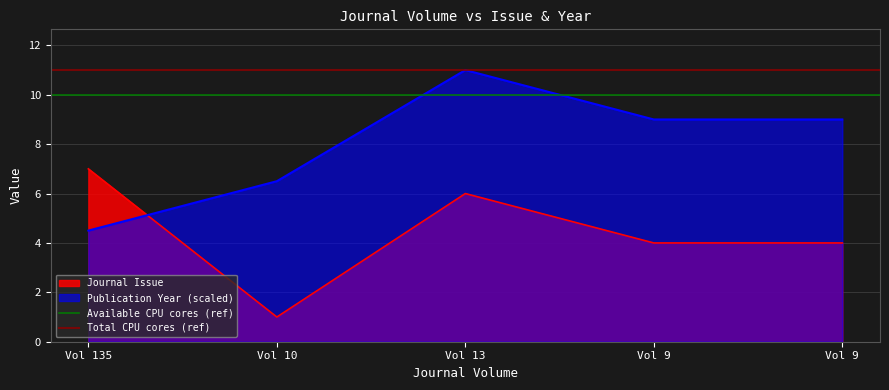

What is the value of the Total CPU cores (ref) point at the 2nd from the left?

11